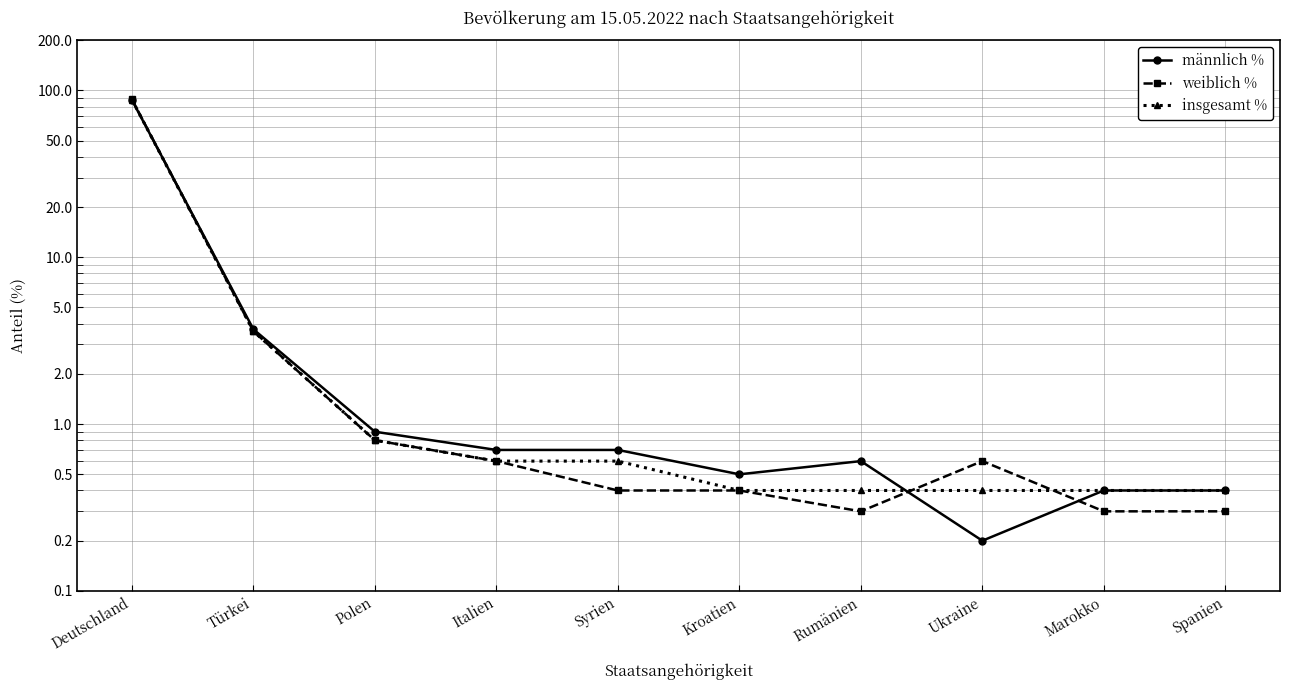

What position from the left is Ukraine?

8